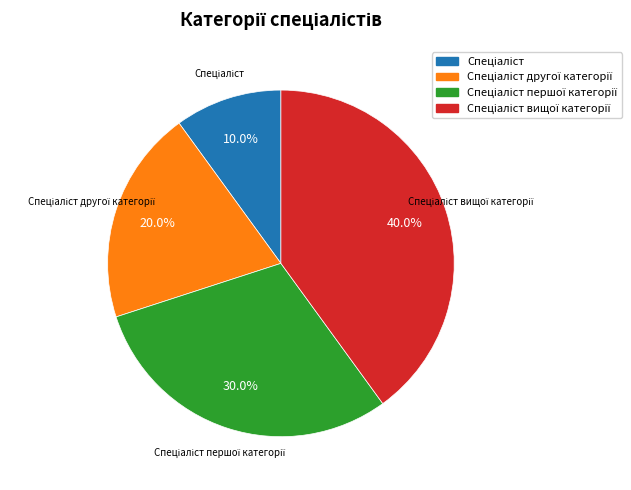

Is there a majority slice in this chart?

No